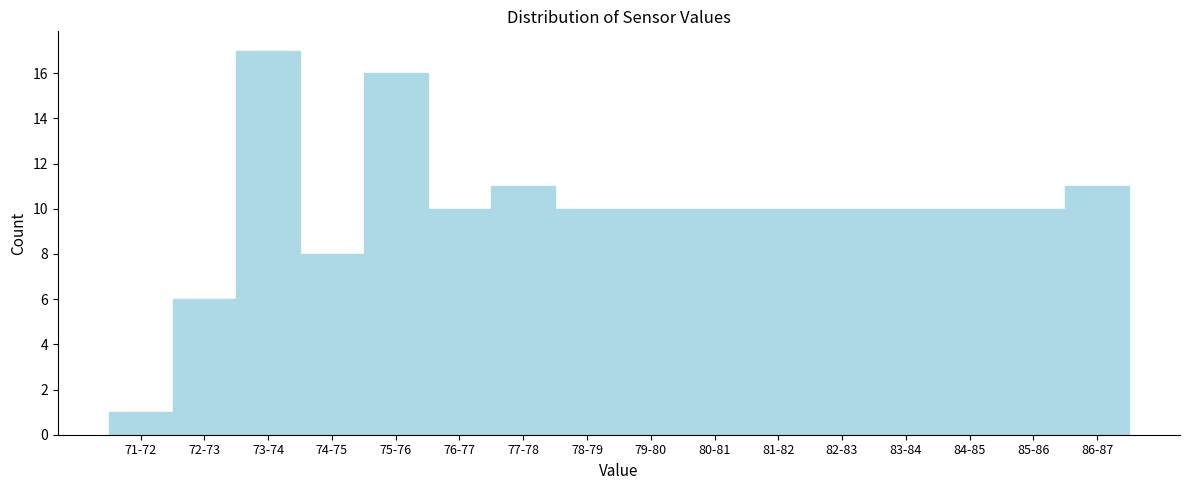

Reading left to right, extract all data points from this chart.

1	6	17	8	16	10	11	10	10	10	10	10	10	10	10	11